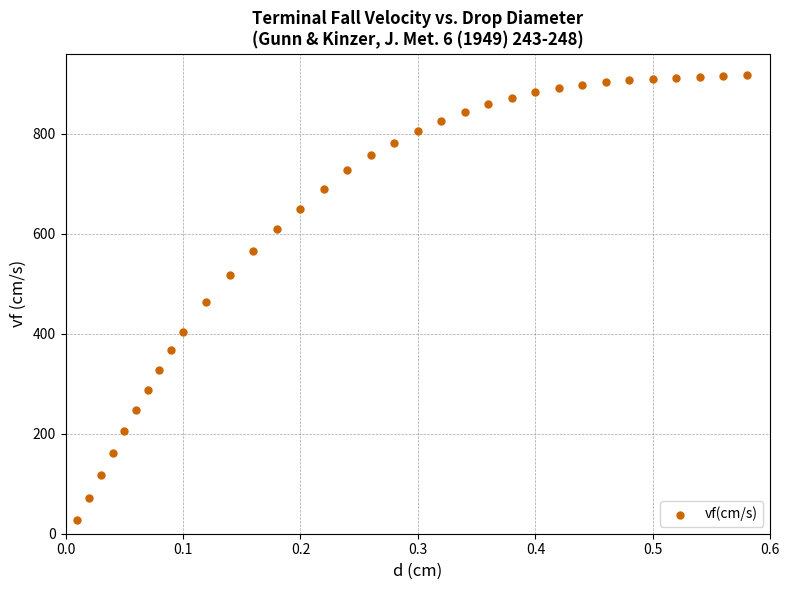

What is the range of Y values (max minus min)?

890